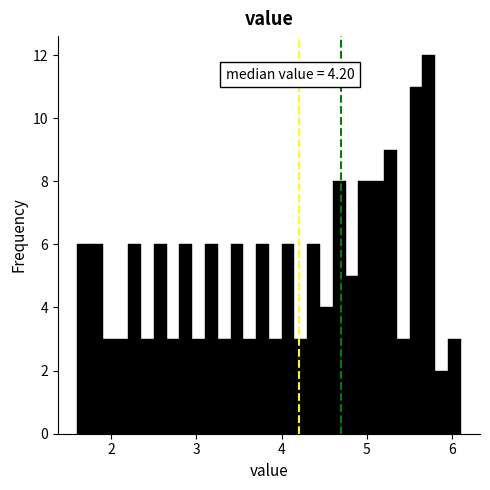

Read against the x-axis, roughly where is the centre of the tallest bar?

5.7